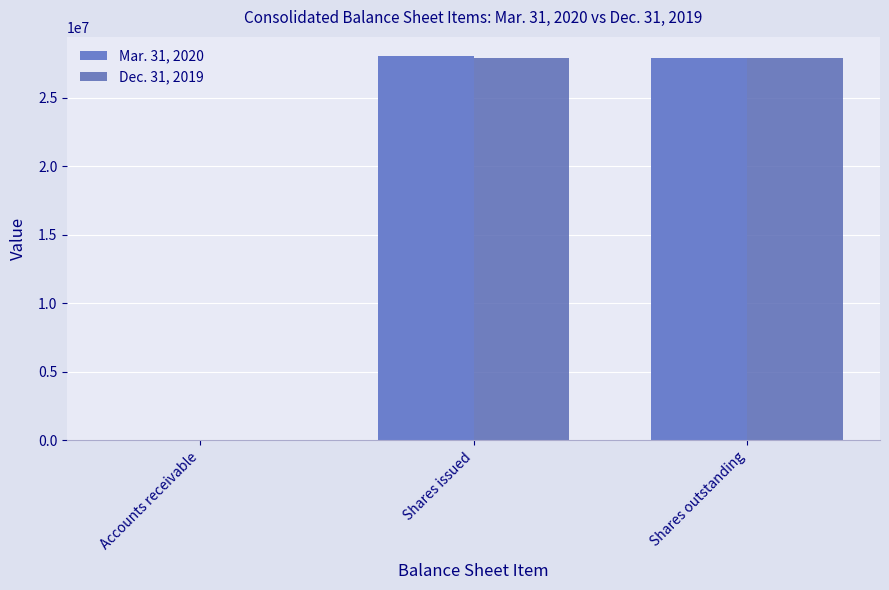

Is it true that Dec. 31, 2019 equals 27879000 at Shares outstanding?

True